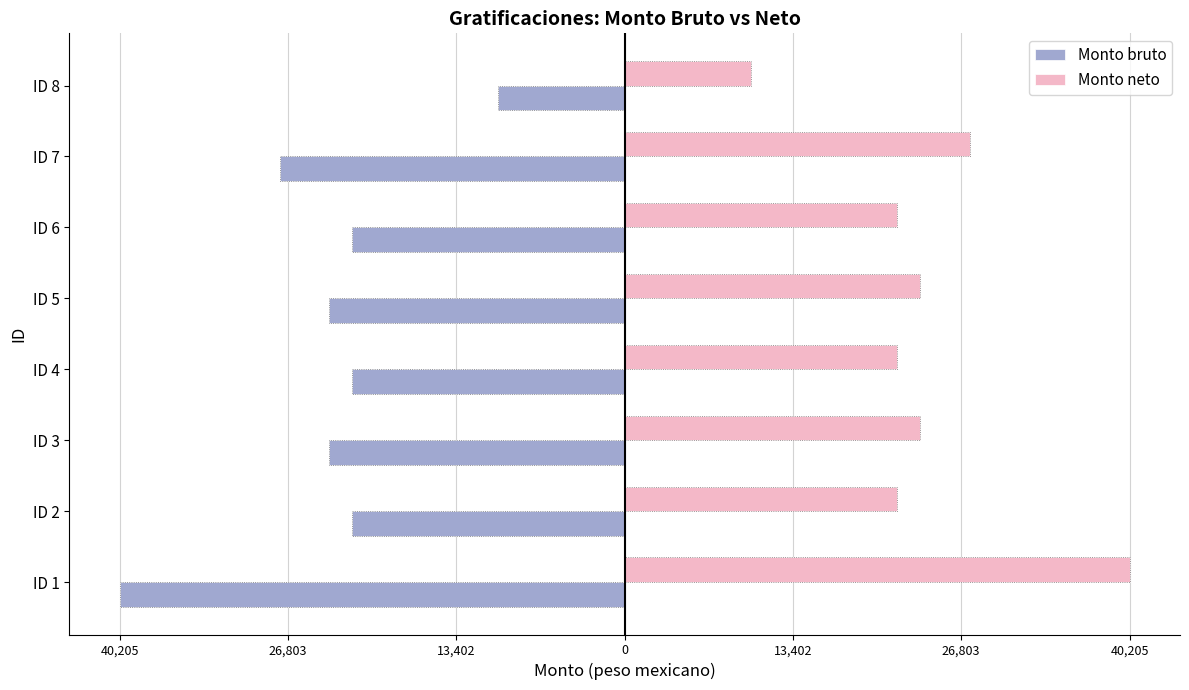

The value of Monto bruto at ID 6 is -21698.2. True or false?

True